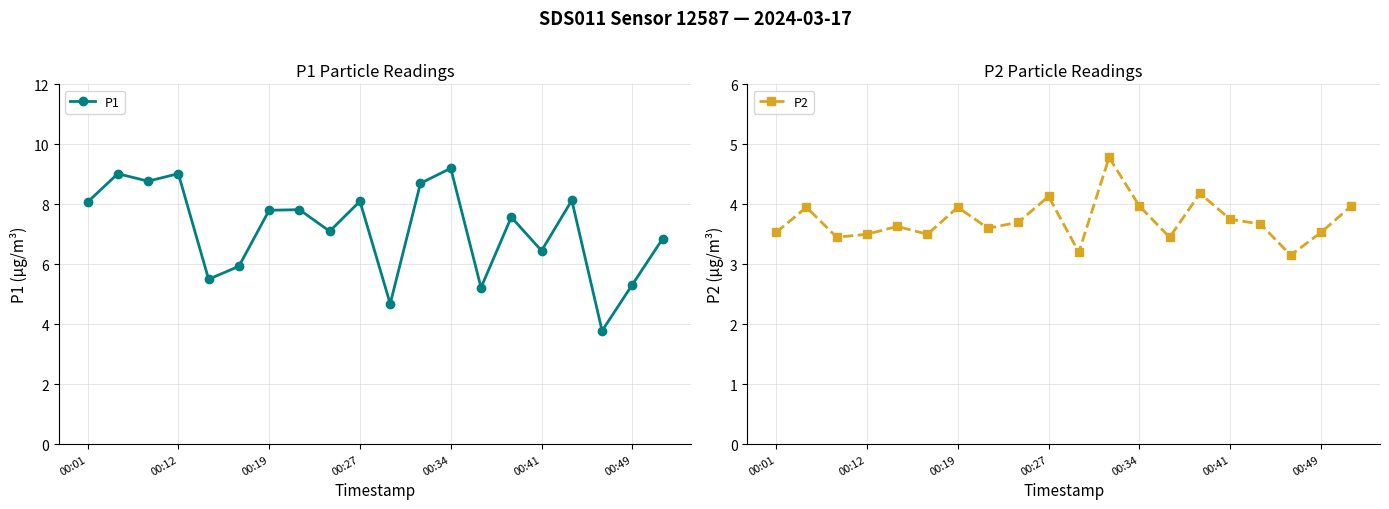

Is it true that P1 equals 7.1 at 8?

True